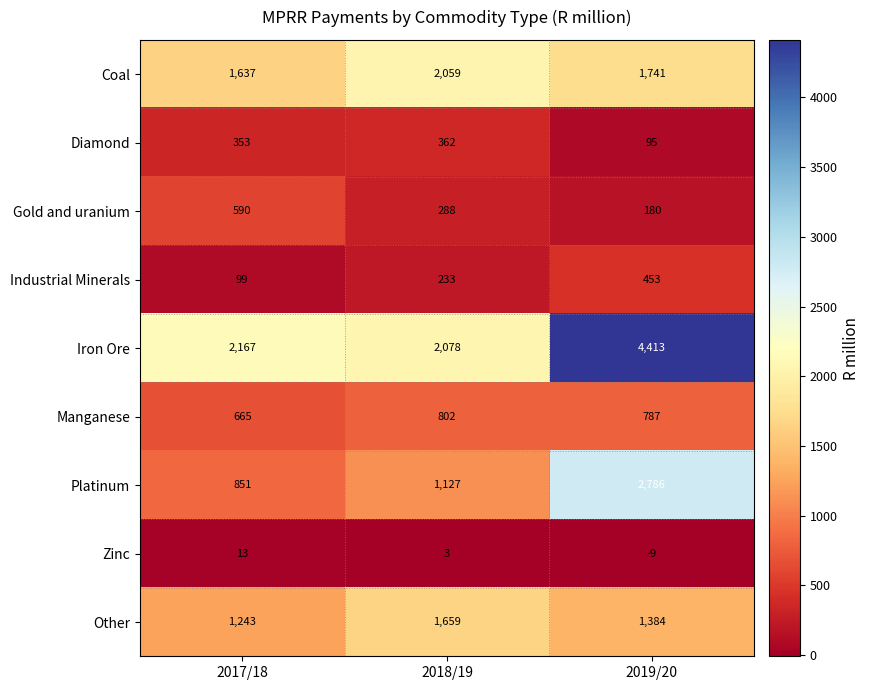

What is the sum of the Platinum values at 2018/19 and 2019/20?

3913